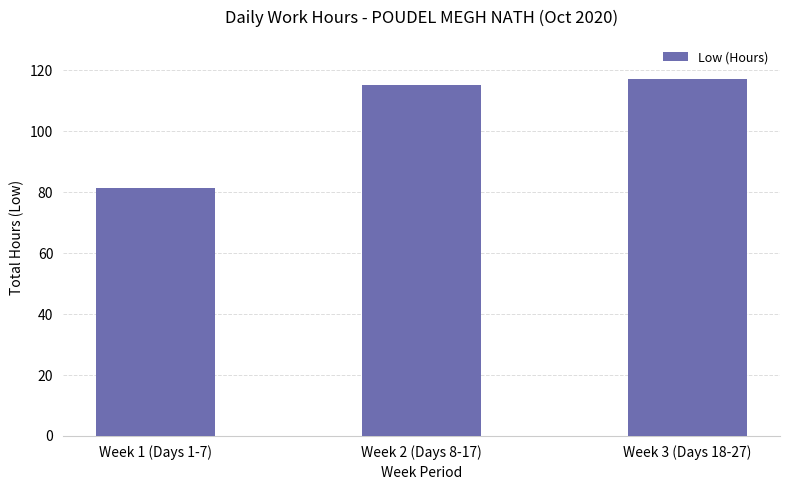

Reading left to right, extract all data points from this chart.

Week 1 (Days 1-7)=81.4	Week 2 (Days 8-17)=115.2	Week 3 (Days 18-27)=117.2